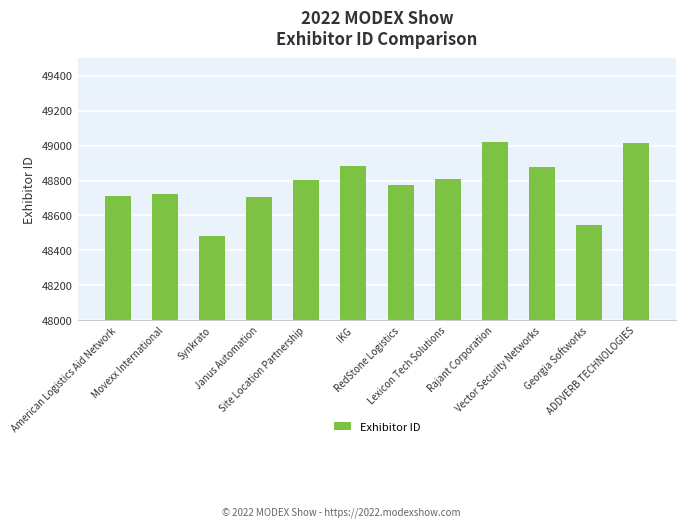

True or false: the data shows 49021 at Rajant Corporation.

True